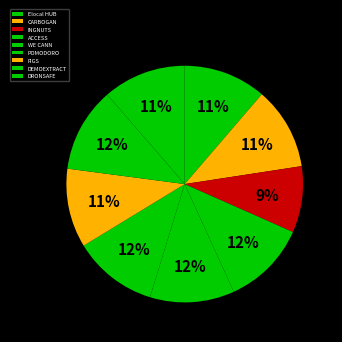

To the nearest percent, what percentage of the pie is Elocal HUB?

11%